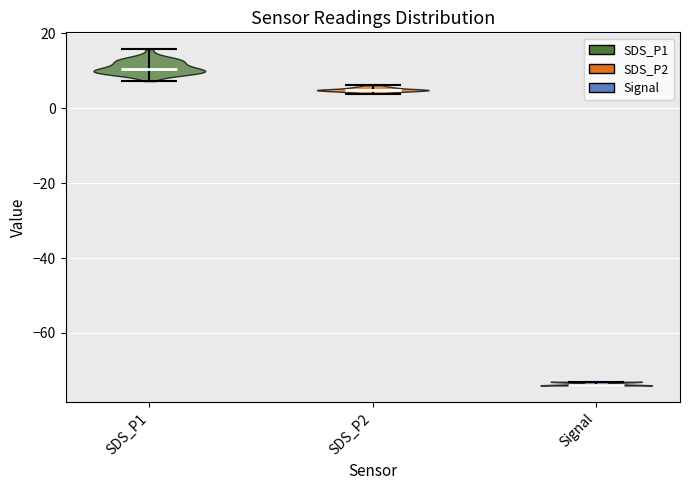

Reading left to right, read every violin against the y-axis: where its median line is, and the lowest and highest points it reaches. The values are not printed on the chart, so give them approximately, as read against the axis.

SDS_P1: median line 10, lowest point 8, highest point 16
SDS_P2: median line 4, lowest point 4, highest point 6
Signal: median line -74, lowest point -74, highest point -72